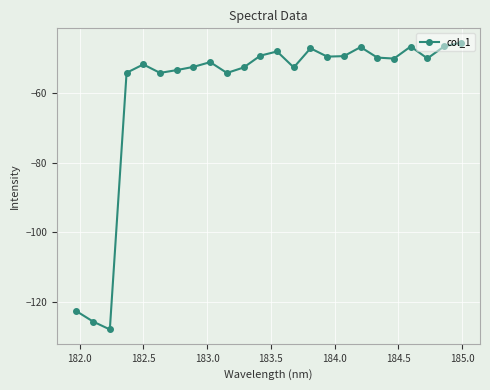

What is the greatest value displayed?

-45.6